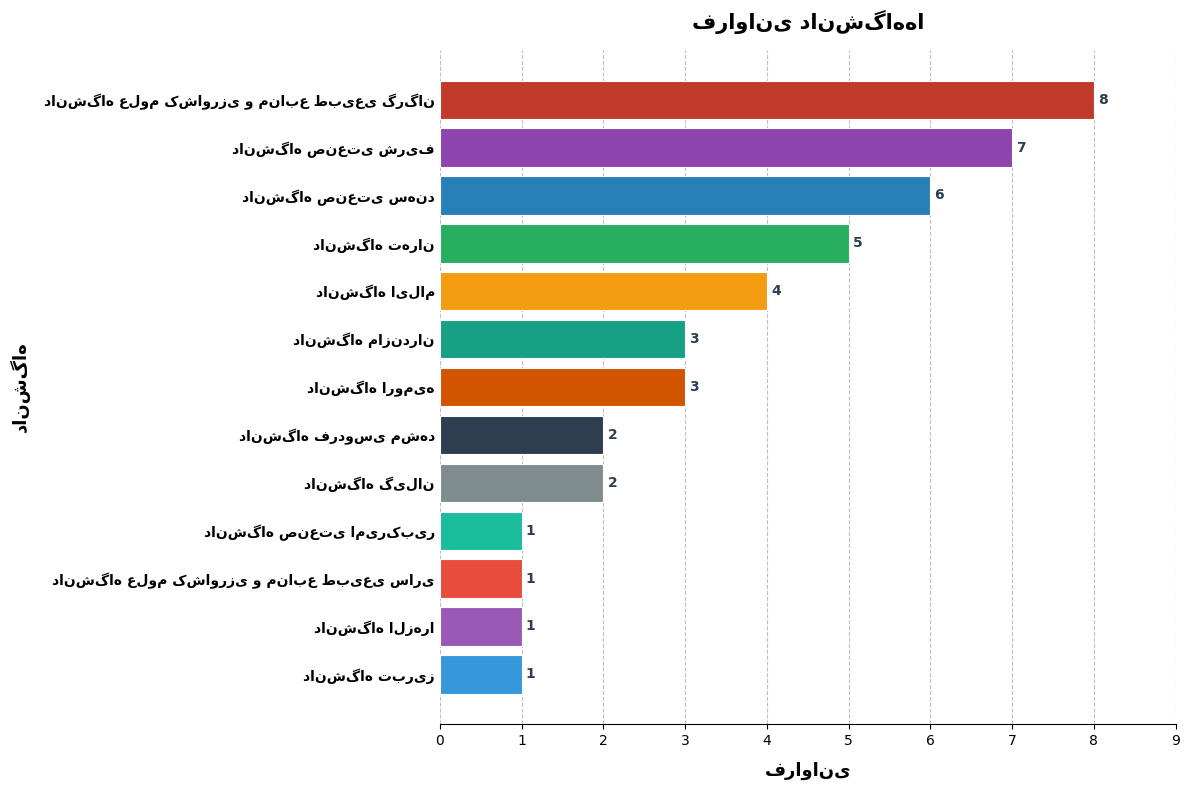

What is the difference between the second highest and second lowest values?

6